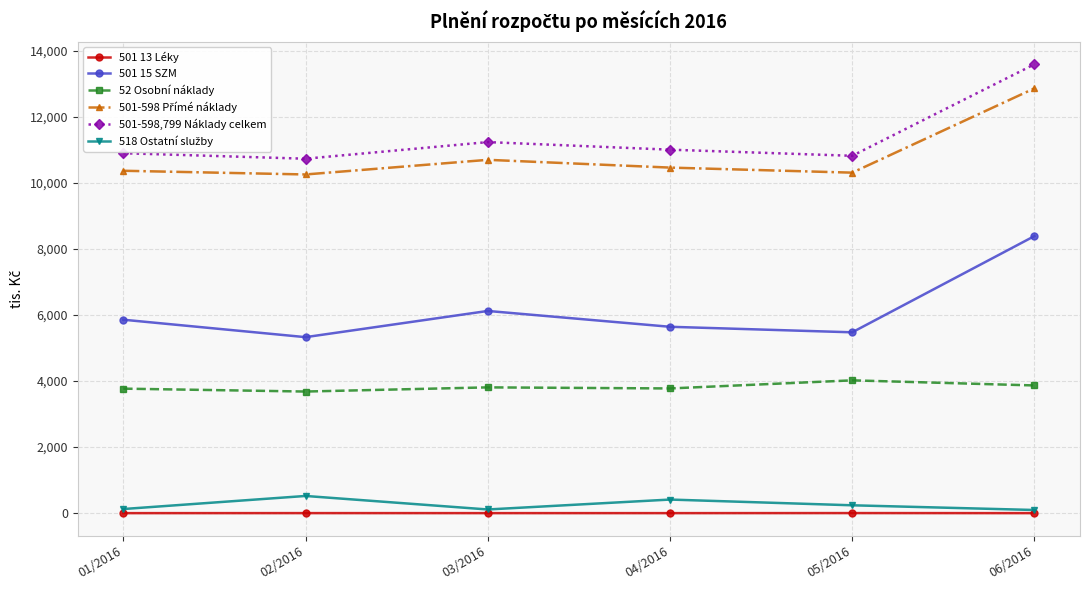

Which series has the widest spread of values?

501 15 SZM